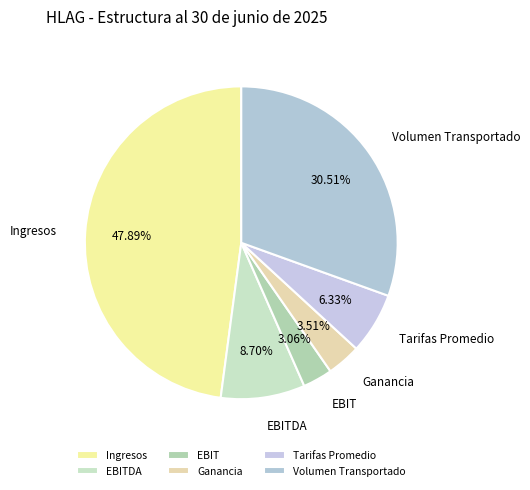

How many segments does this pie chart have?

6